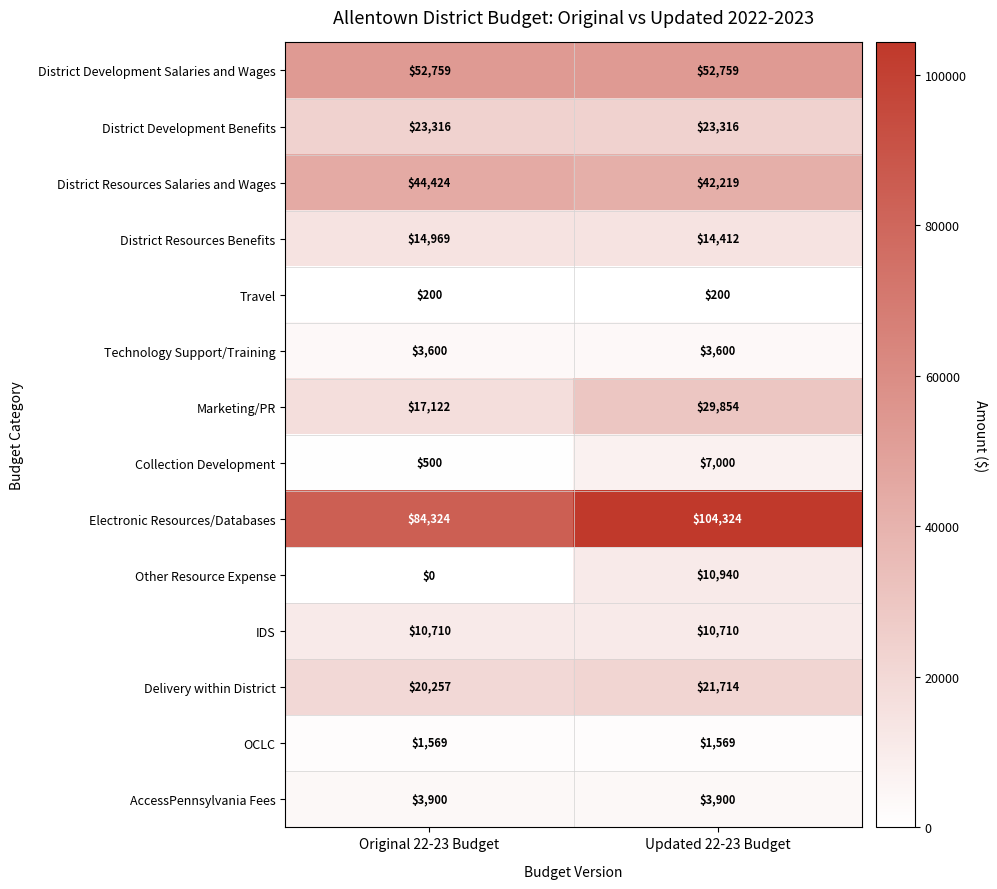

The Travel series shows 200 at Original 22-23 Budget. True or false?

True